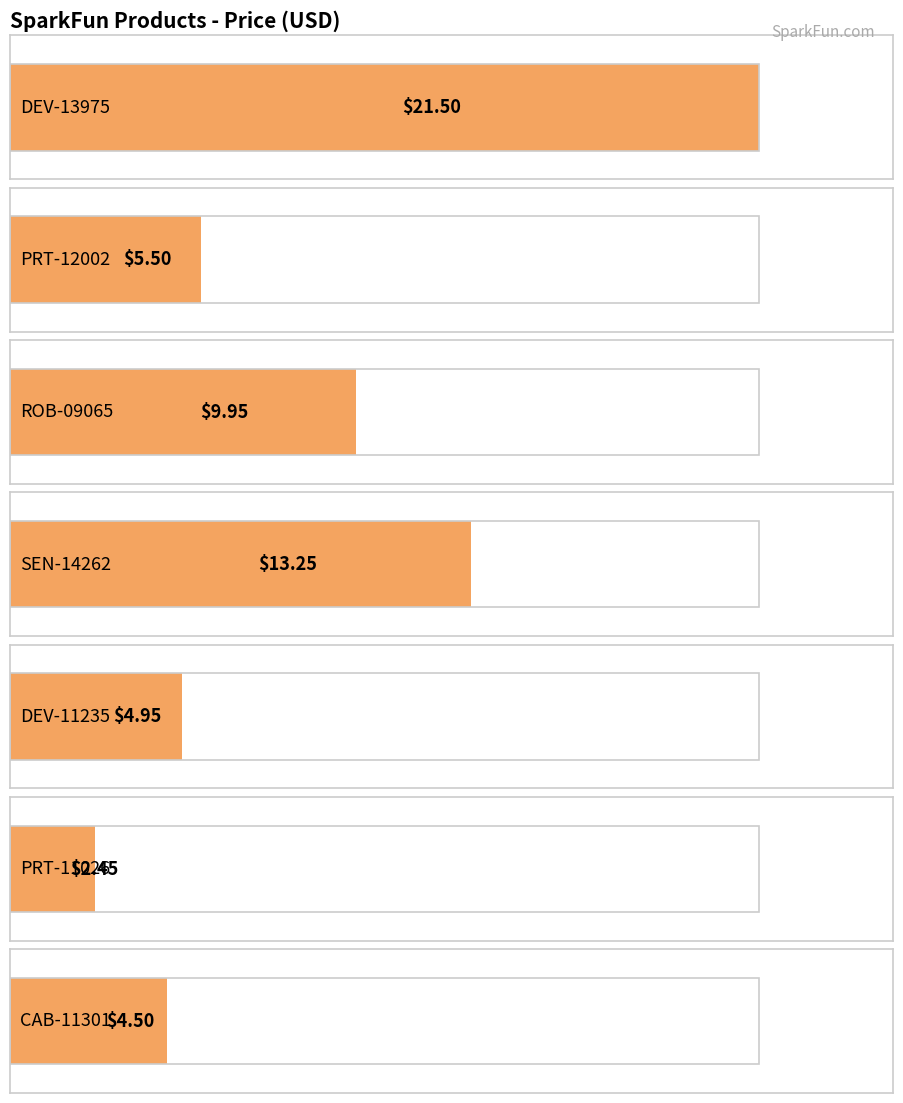

What is the difference between the maximum and second lowest values?

17.0